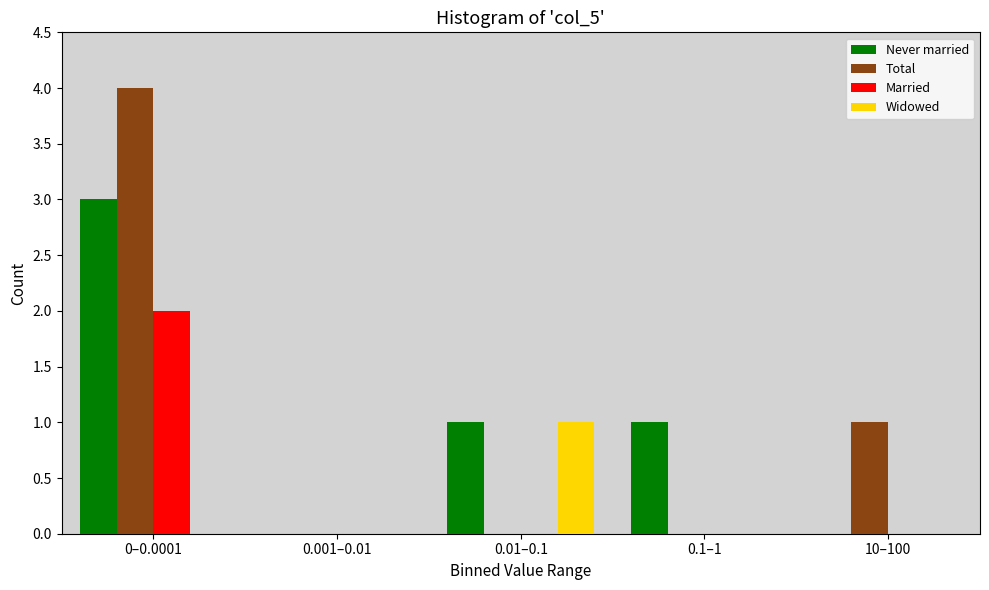

Reading left to right, extract all data points from this chart.

Never married: 0–0.0001=3	0.001–0.01=0	0.01–0.1=1	0.1–1=1	10–100=0
Total: 0–0.0001=4	0.001–0.01=0	0.01–0.1=0	0.1–1=0	10–100=1
Married: 0–0.0001=2	0.001–0.01=0	0.01–0.1=0	0.1–1=0	10–100=0
Widowed: 0–0.0001=0	0.001–0.01=0	0.01–0.1=1	0.1–1=0	10–100=0